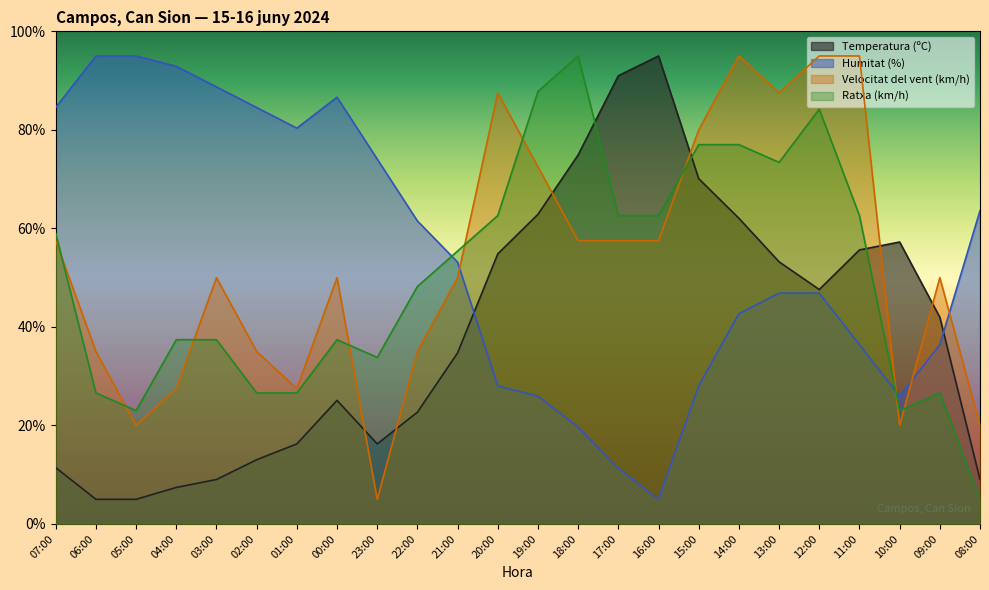

What position from the right is 03:00?

20